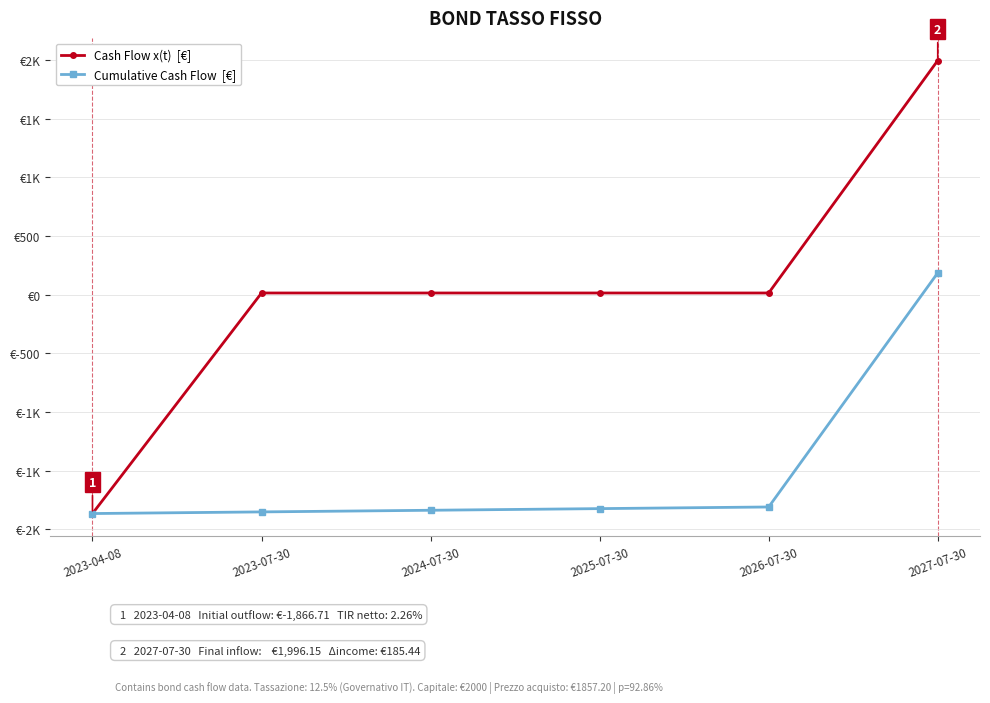

Does the chart have visible grid lines?

Yes